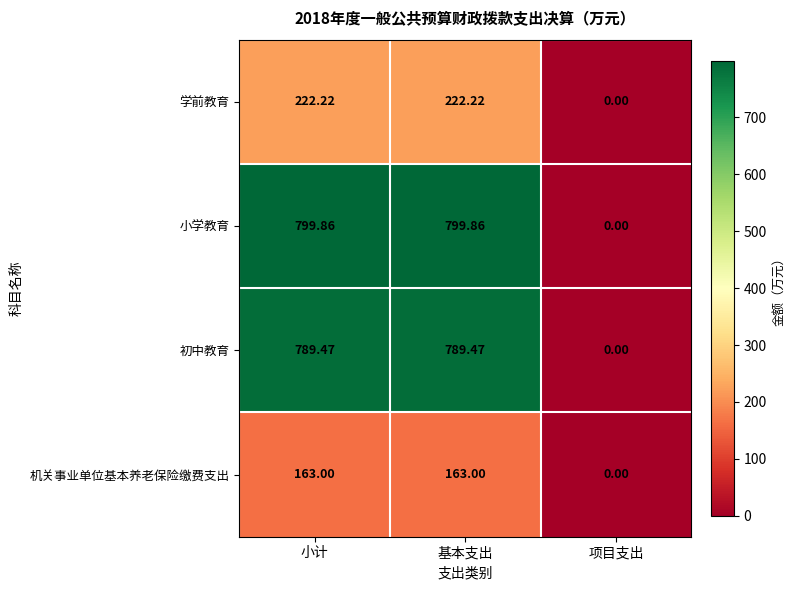

Which category has the lowest value across all series?

项目支出